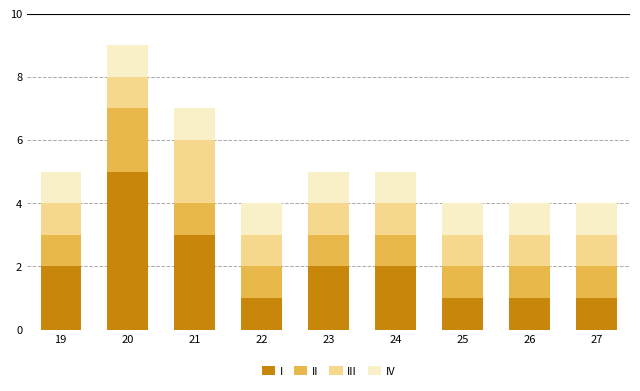

True or false: I has a value of 2 at 19.

True